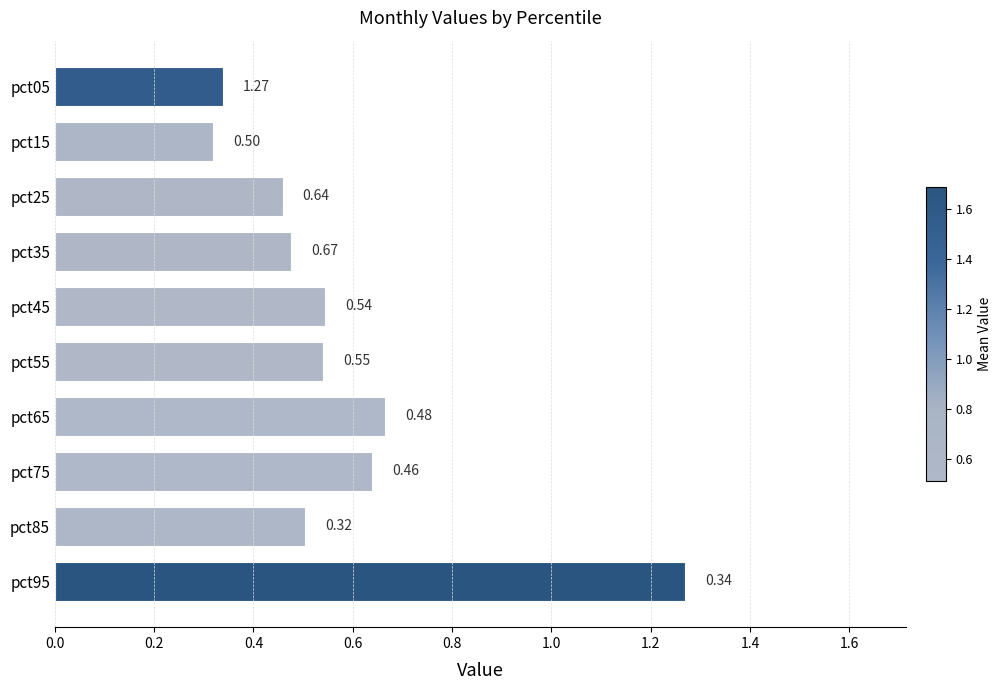

What is the difference between the maximum and second lowest values?

0.9